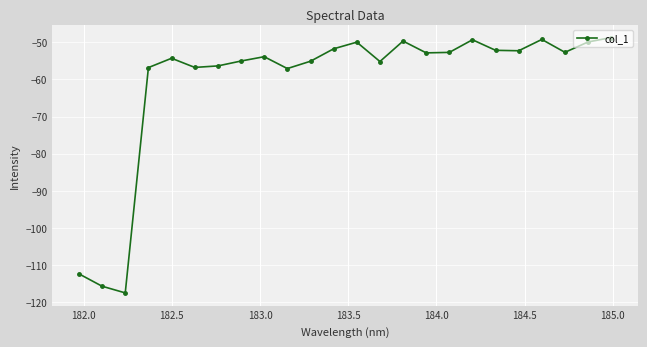

What is the difference between the second highest and minimum values?

68.2